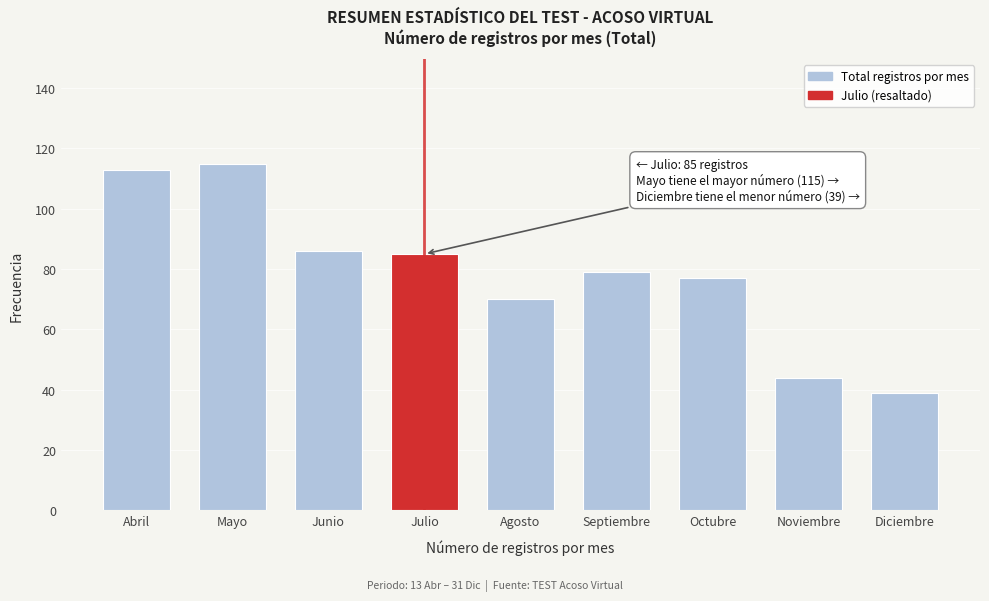

Reading left to right, transcribe all the data shown in this chart.

Abril=113	Mayo=115	Junio=86	Julio=85	Agosto=70	Septiembre=79	Octubre=77	Noviembre=44	Diciembre=39